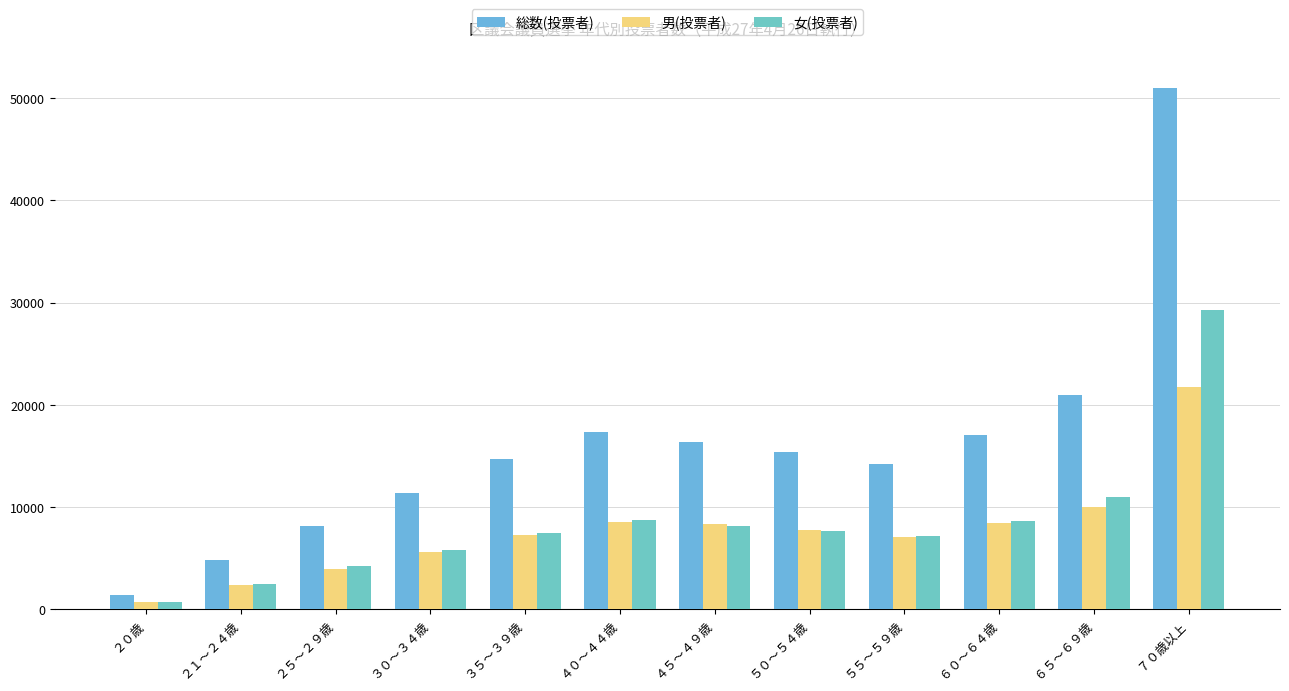

Which series has the largest total across all categories?

総数(投票者)